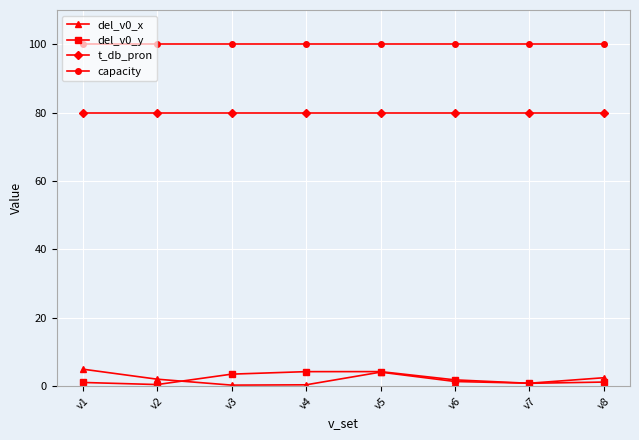

How many values in the del_v0_x series are below 2?

4